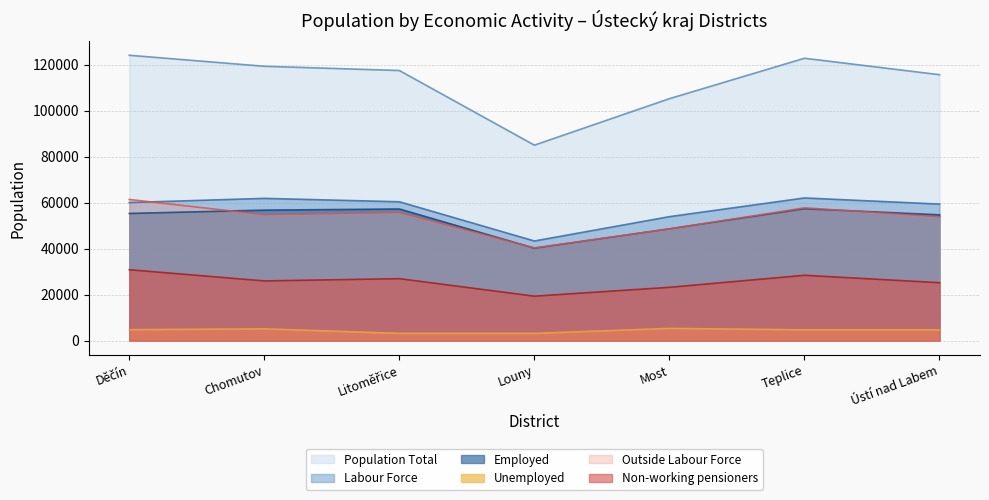

True or false: Labour Force has a value of 97016 at Litoměřice.

False